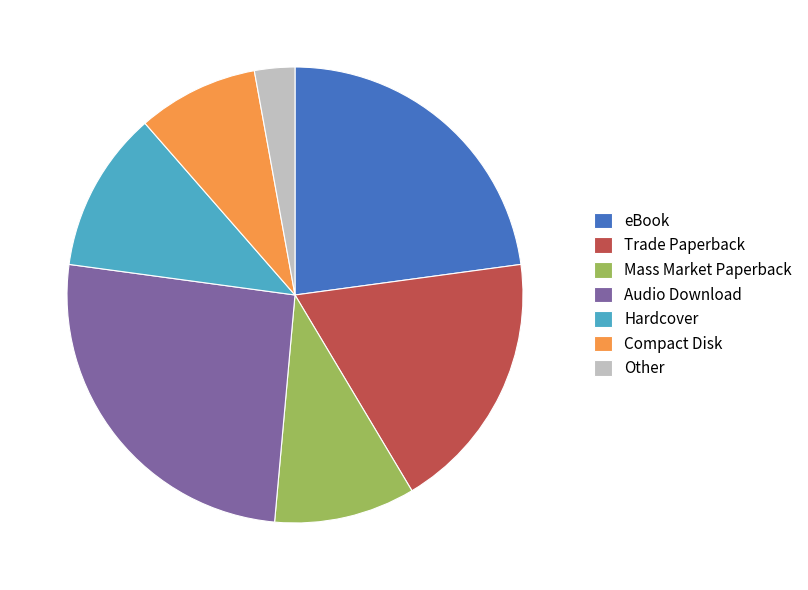

The Other slice represents 3% of the pie. True or false?

True